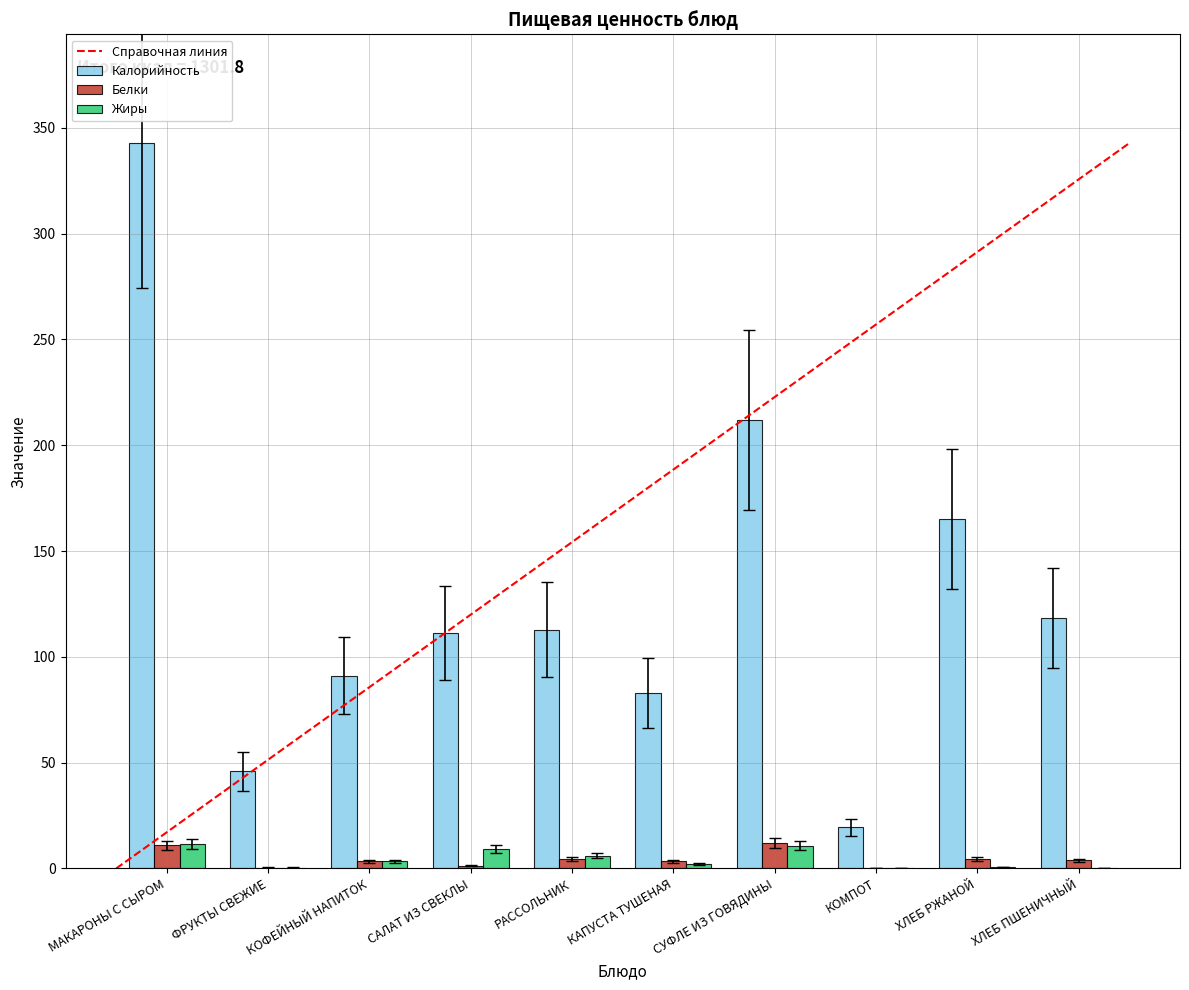

Is it true that Жиры equals 10.8 at СУФЛЕ ИЗ ГОВЯДИНЫ?

True